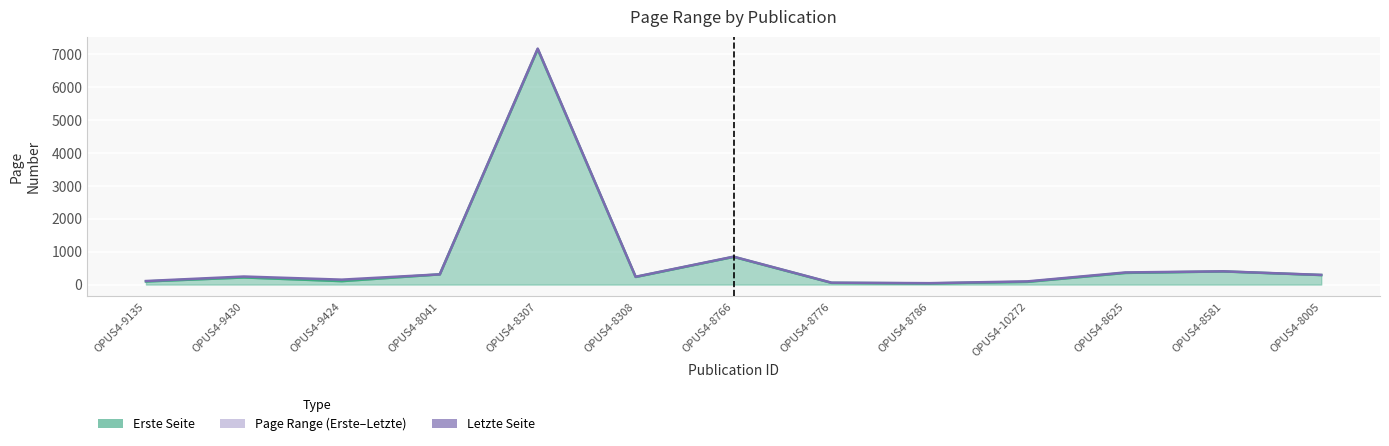

At how many categories does at least one series exceed 2717?

1